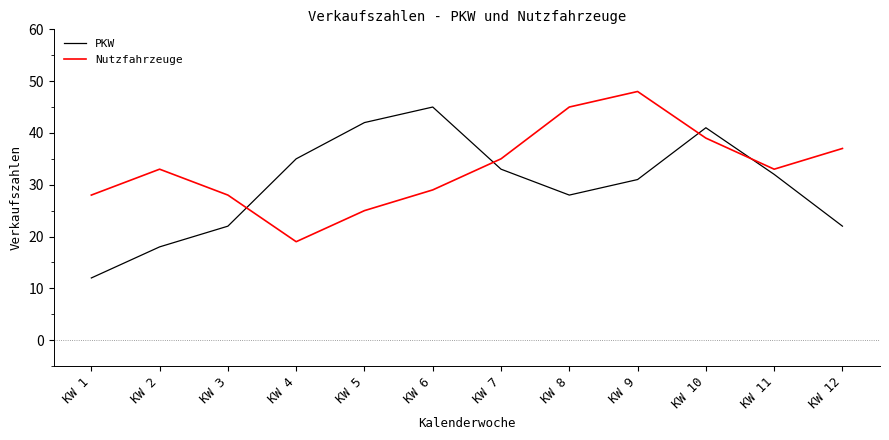

At how many categories does at least one series exceed 15?

12